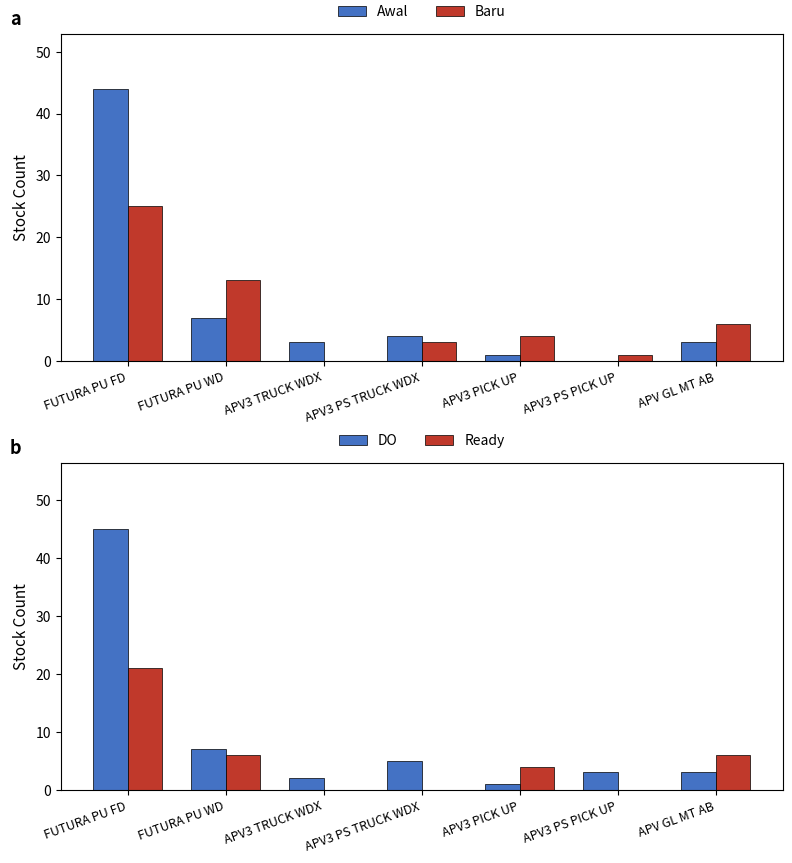

At which category does the chart reach its peak across all series?

FUTURA PU FD